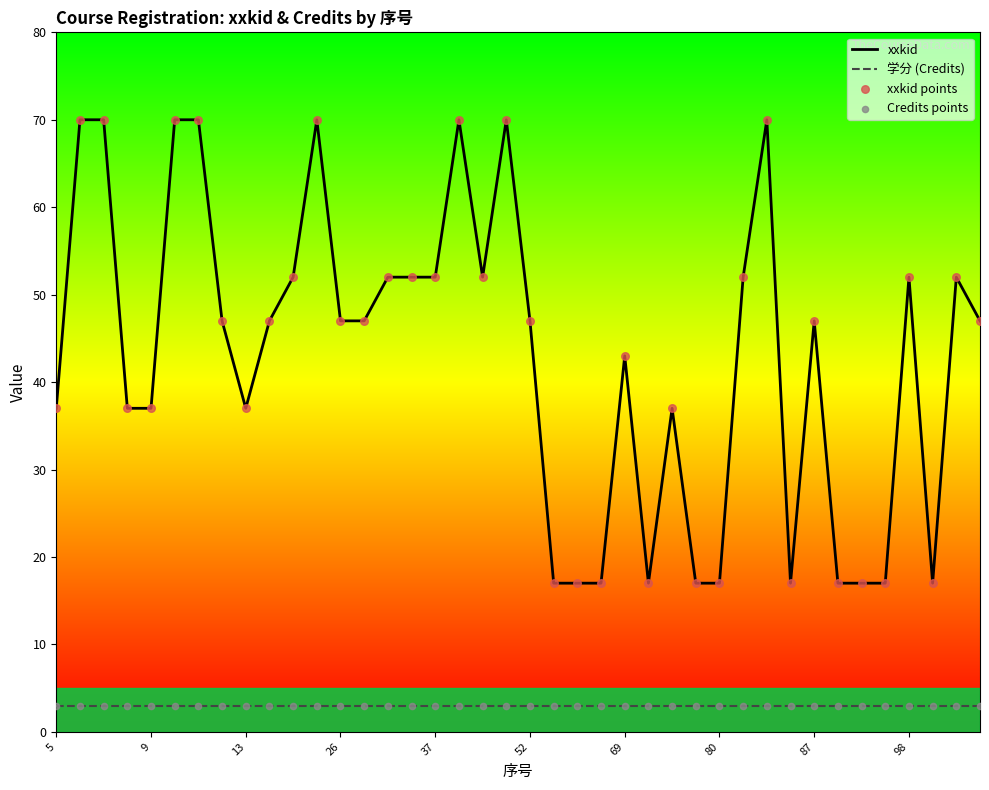

Which series has the widest spread of Y values?

xxkid